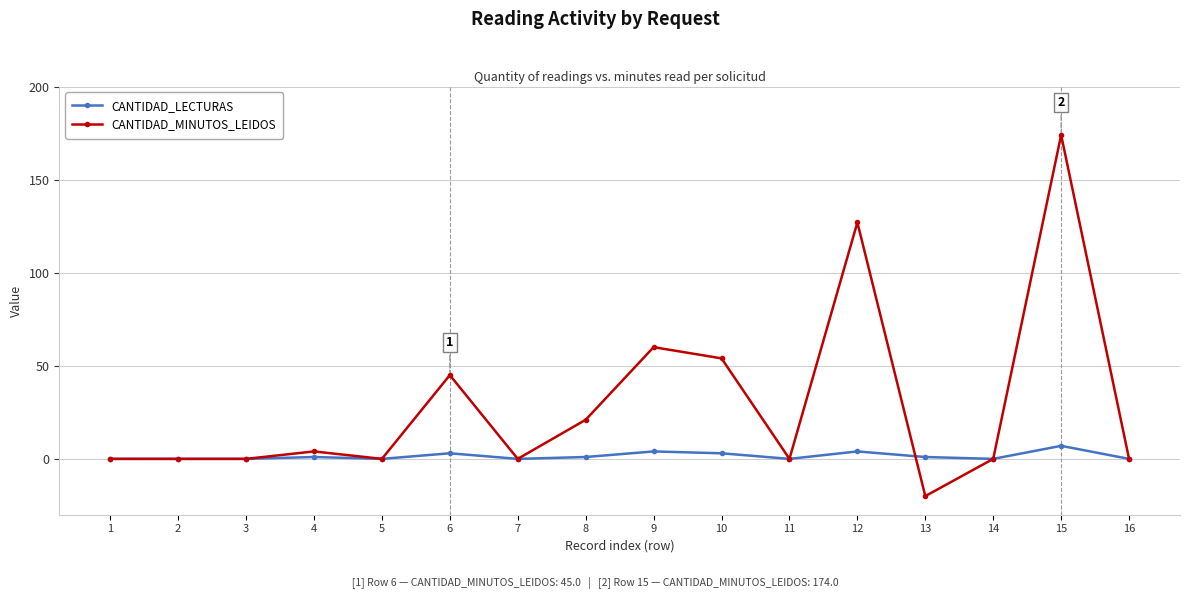

Rank the series by their average value, from lowest to highest.

CANTIDAD_LECTURAS, CANTIDAD_MINUTOS_LEIDOS